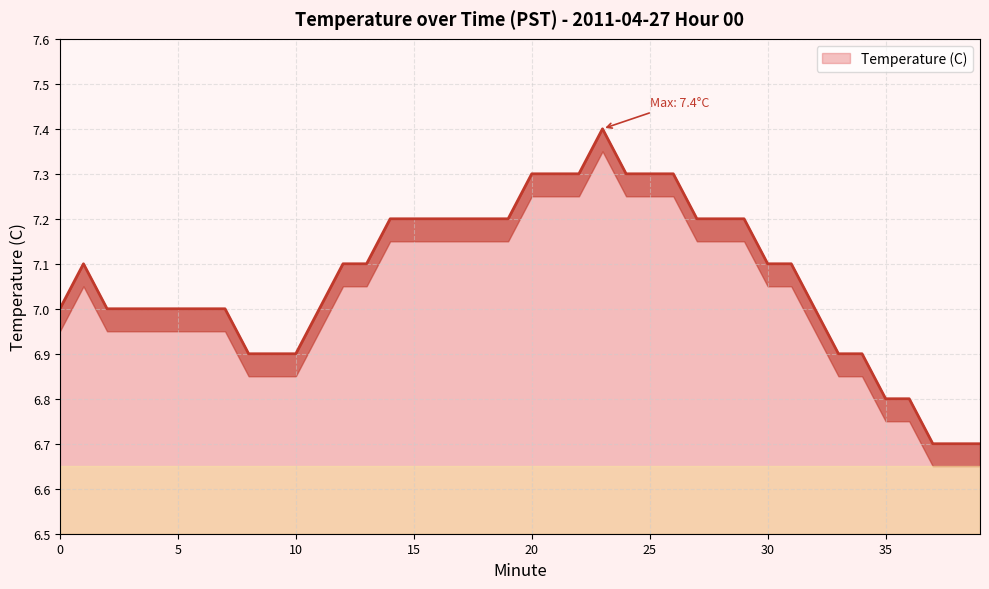

List the labels in order of value, largest first.

23, 20, 21, 22, 24, 25, 26, 14, 15, 16, 17, 18, 19, 27, 28, 29, 1, 12, 13, 30, 31, 0, 2, 3, 4, 5, 6, 7, 11, 32, 8, 9, 10, 33, 34, 35, 36, 37, 38, 39